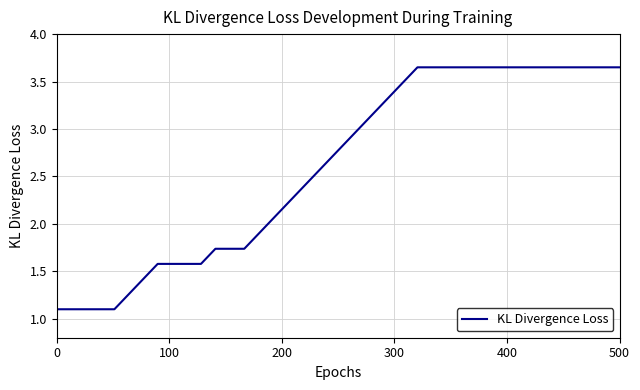

Does the chart display data point markers on the line(s)?

No